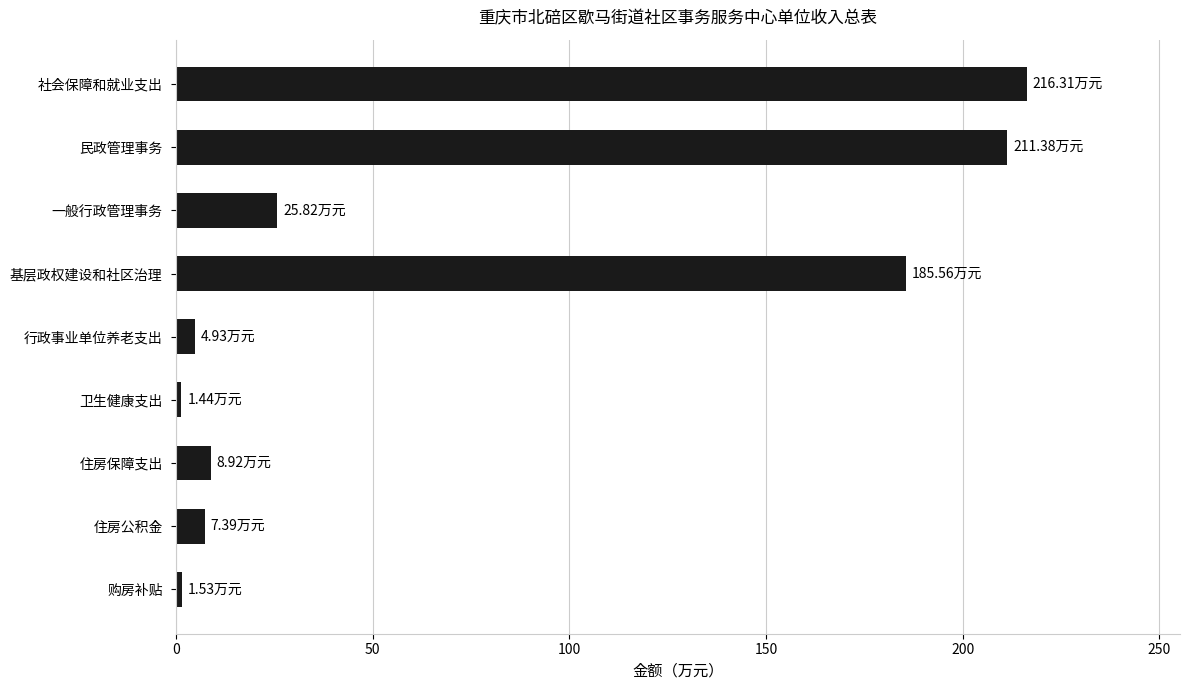

How many values are below 8?

4